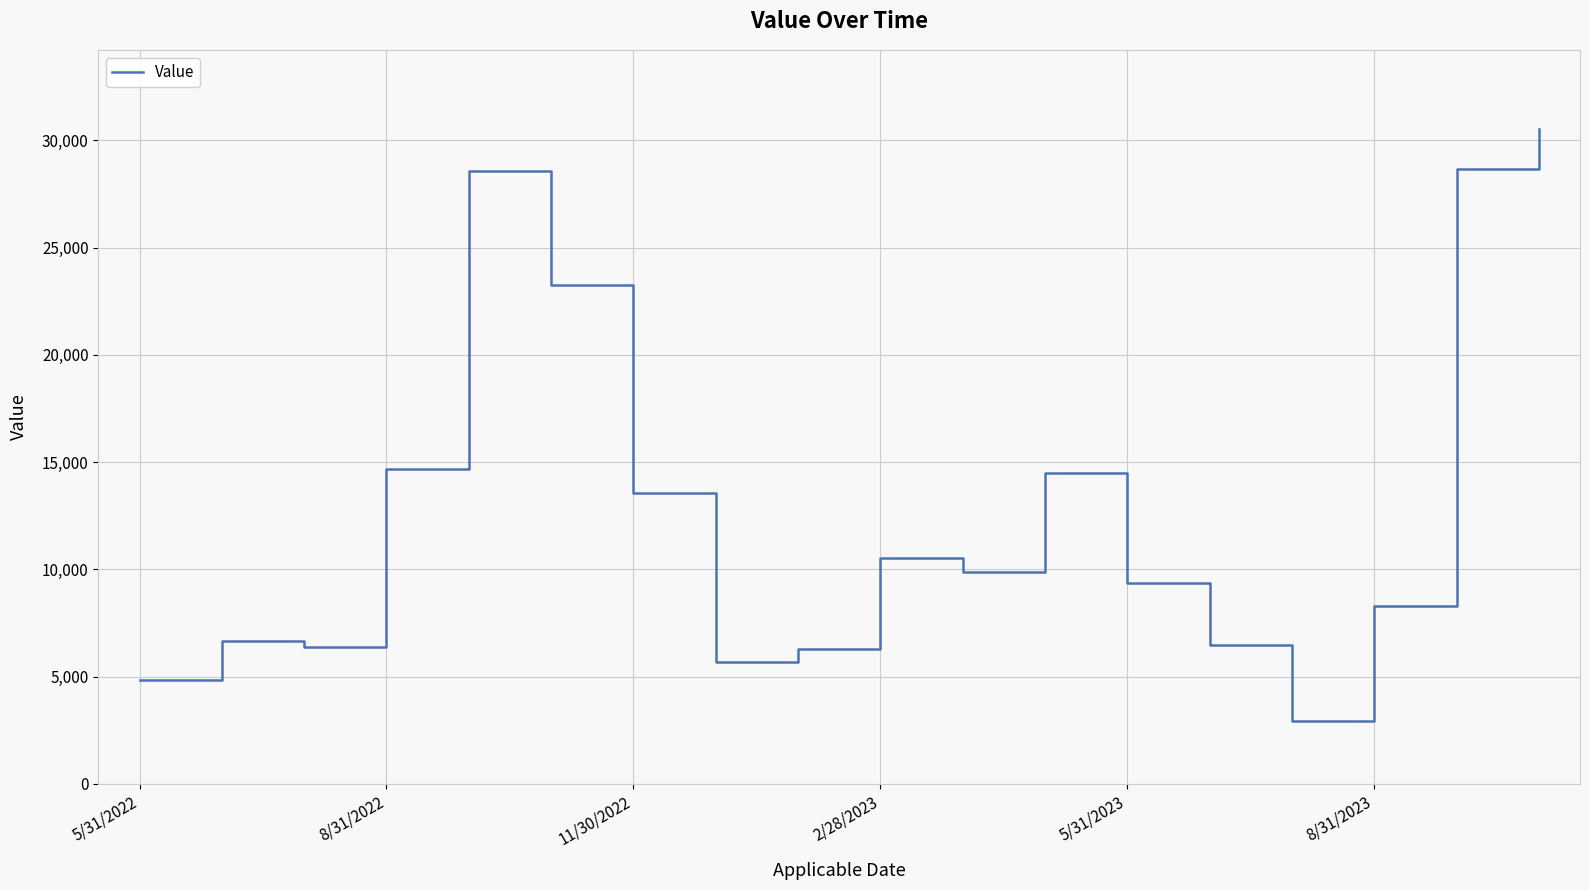

What is the difference between the maximum and minimum values?

27613